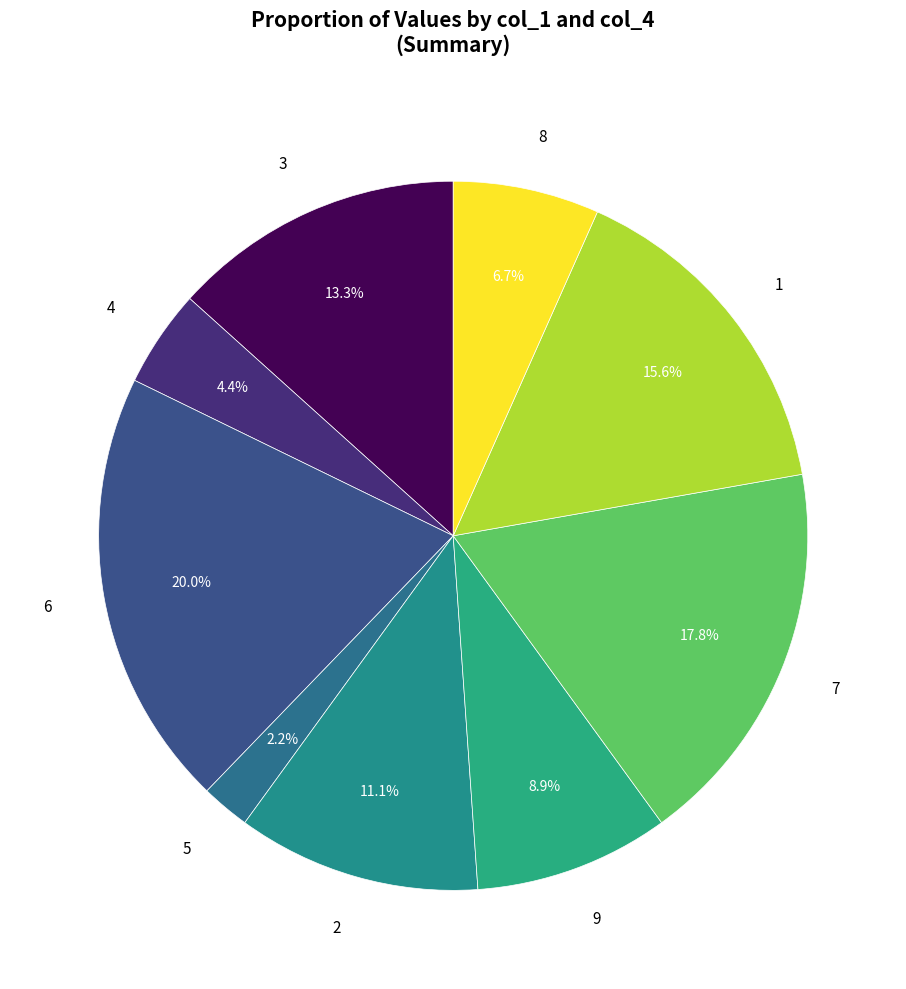

Is there a majority slice in this chart?

No